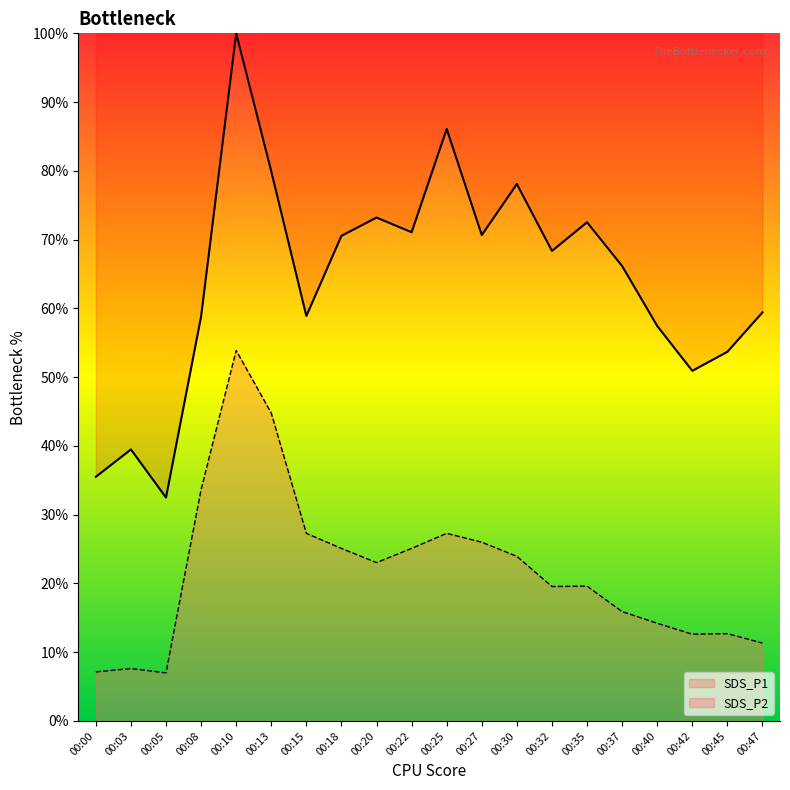

What are all the series names shown in the legend?

SDS_P1, SDS_P2